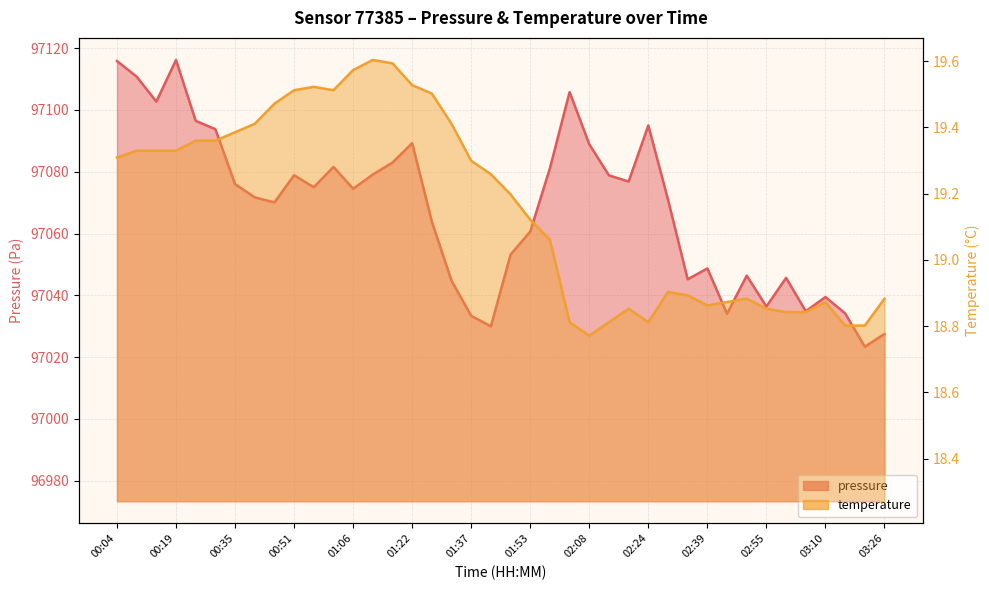

Reading left to right, list all the values displayed in this chart.

pressure: 97115.8	97110.8	97102.7	97116.2	97096.5	97093.8	97076.0	97071.7	97070.1	97078.9	97075.0	97081.6	97074.5	97079.1	97083.0	97089.2	97063.8	97044.7	97033.4	97030.0	97053.2	97060.6	97081.1	97105.8	97088.9	97078.8	97076.8	97095.0	97071.0	97045.2	97048.7	97034.1	97046.4	97036.4	97045.7	97034.9	97039.5	97034.2	97023.4	97027.5
temperature: 19.3	19.3	19.3	19.3	19.4	19.4	19.4	19.4	19.5	19.5	19.5	19.5	19.6	19.6	19.6	19.5	19.5	19.4	19.3	19.3	19.2	19.1	19.1	18.8	18.8	18.8	18.9	18.8	18.9	18.9	18.9	18.9	18.9	18.9	18.8	18.8	18.9	18.8	18.8	18.9